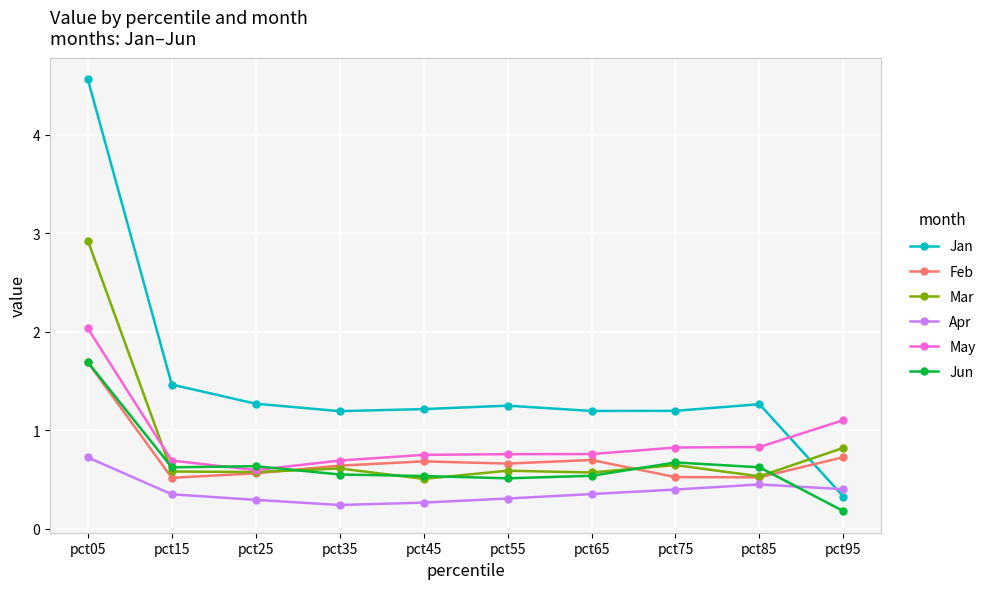

True or false: Jun has more than 0 points higher than both neighbors.

True